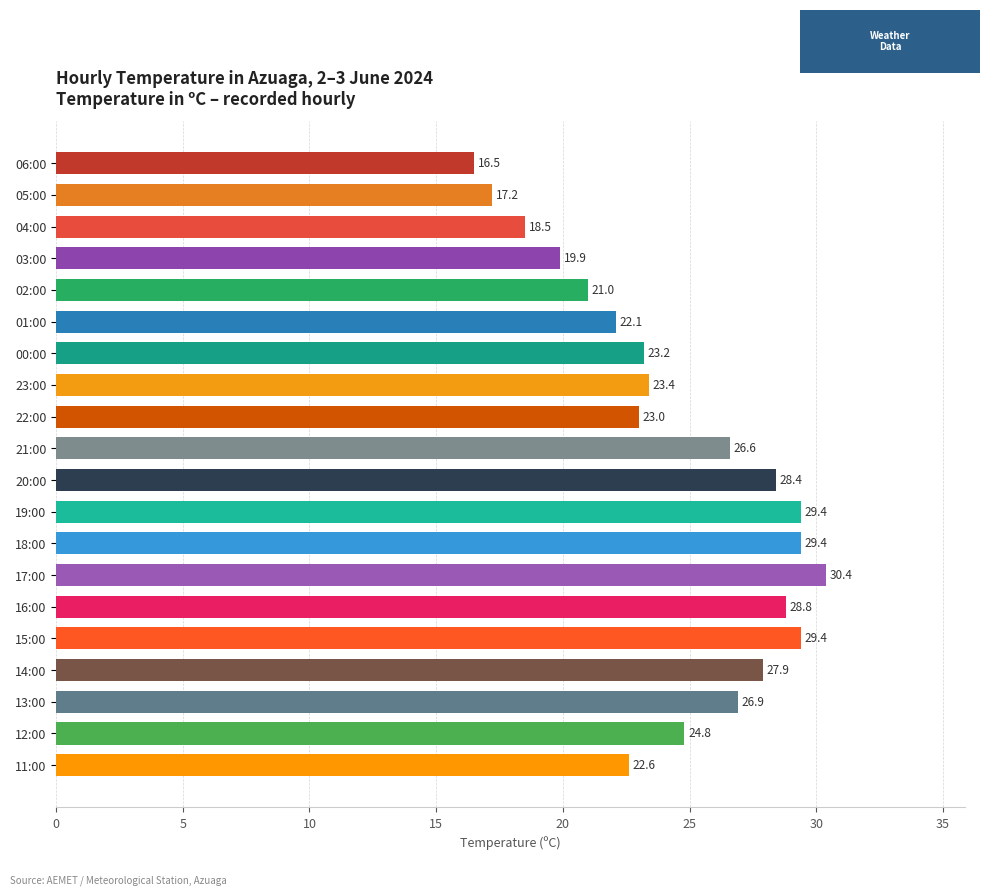

What is the average value?

24.5